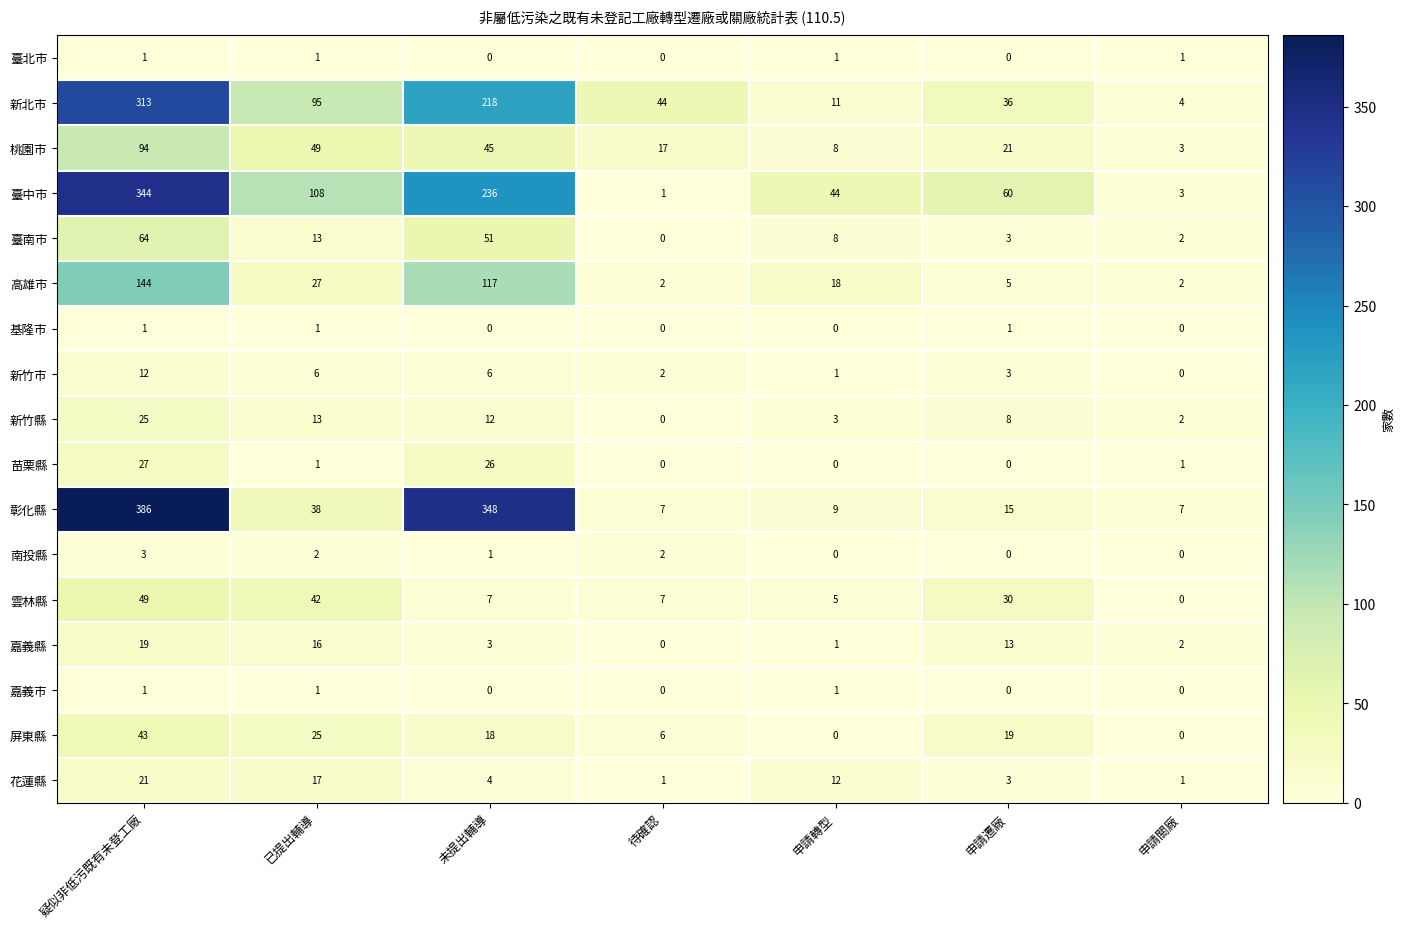

Where is 臺中市 nearest to the value 172?

已提出輔導